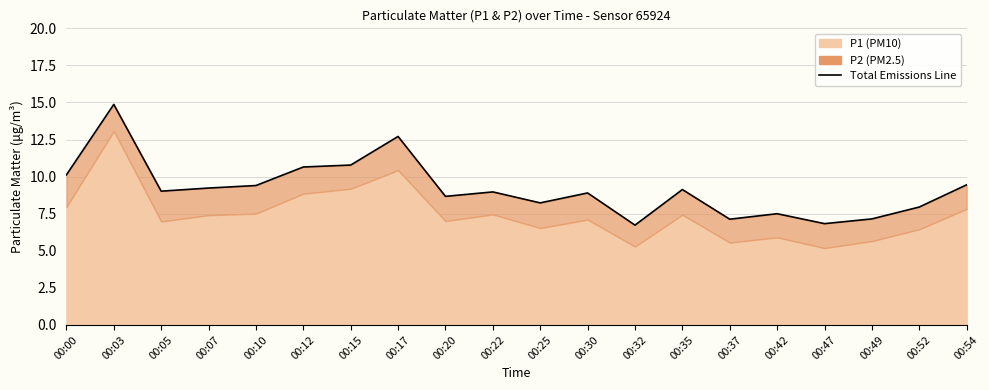

At which label is the value closest to 10?

00:00